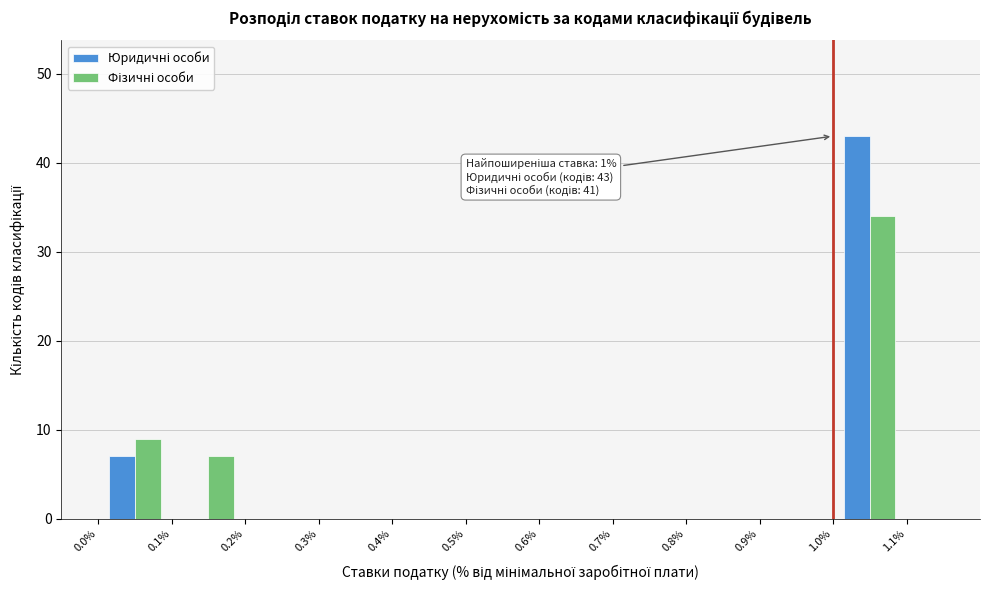

In the Фізичні особи series, which range on the x-axis has the tallest bar?

1.0 to 1.1